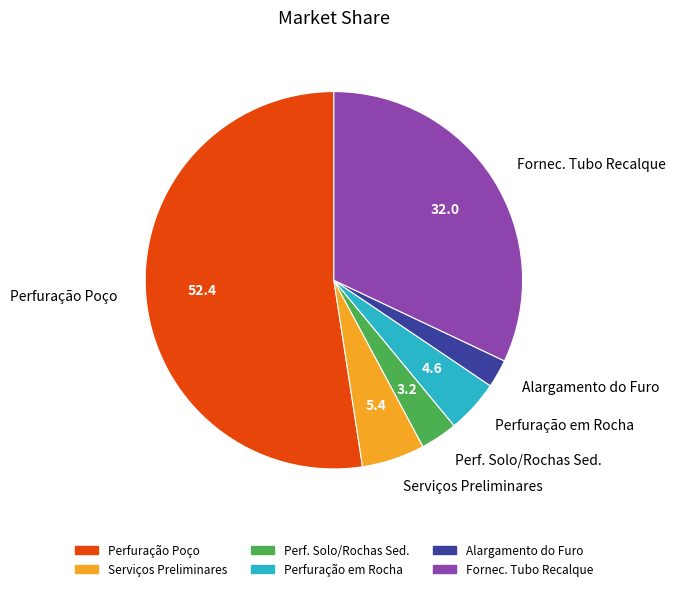

Is there any slice that represents more than half of the pie?

Yes